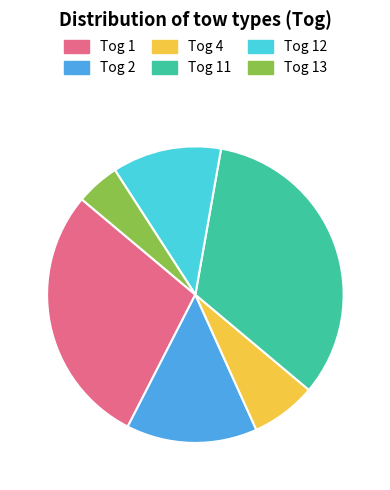

The Tog 1 slice represents 43% of the pie. True or false?

False